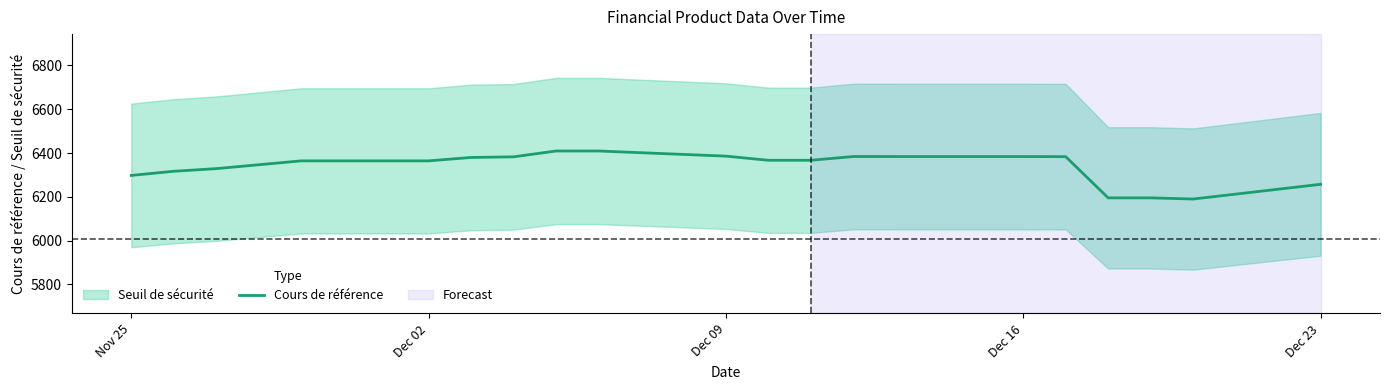

How many series are shown in this chart?

2